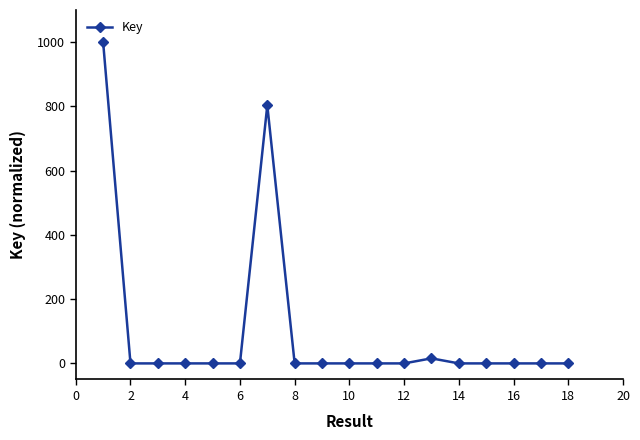

Does the chart have visible grid lines?

No